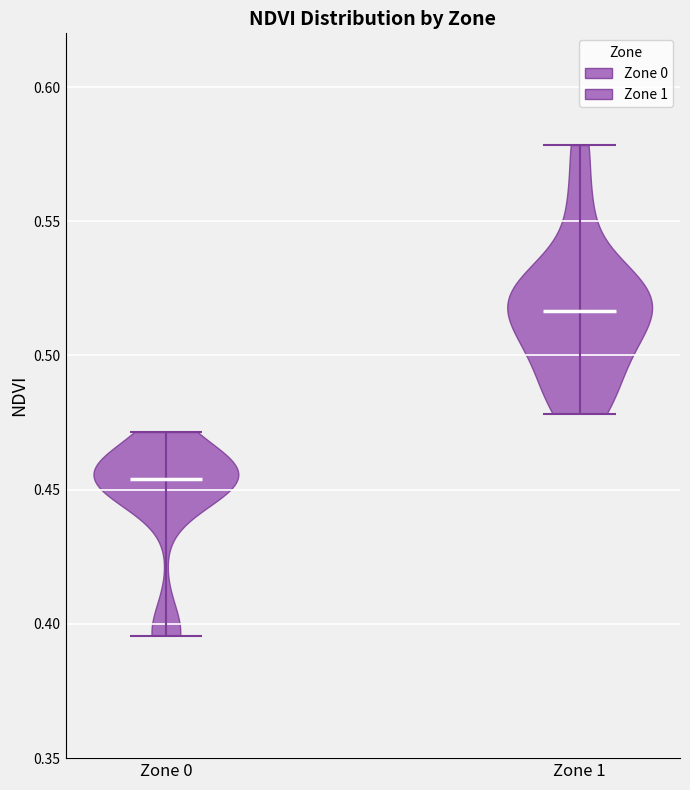

Reading left to right, read every violin against the y-axis: where its median line is, and the lowest and highest points it reaches. The values are not printed on the chart, so give them approximately, as read against the axis.

Zone 0: median line 0.455, lowest point 0.395, highest point 0.470
Zone 1: median line 0.515, lowest point 0.480, highest point 0.580